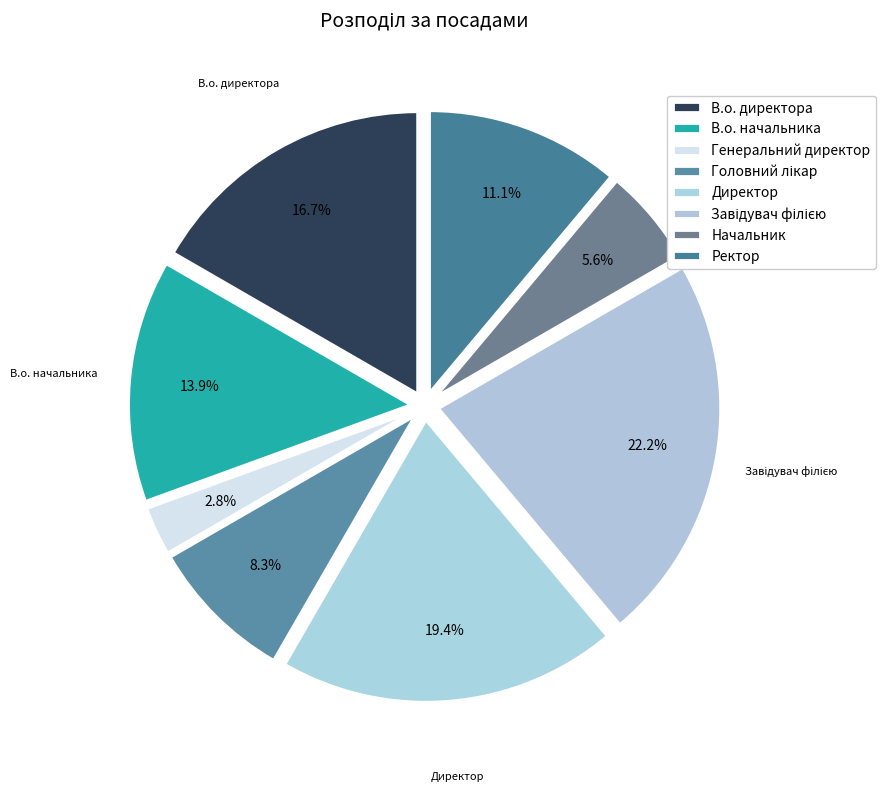

To the nearest percent, what is the difference between the largest and smallest slice percentages?

19%